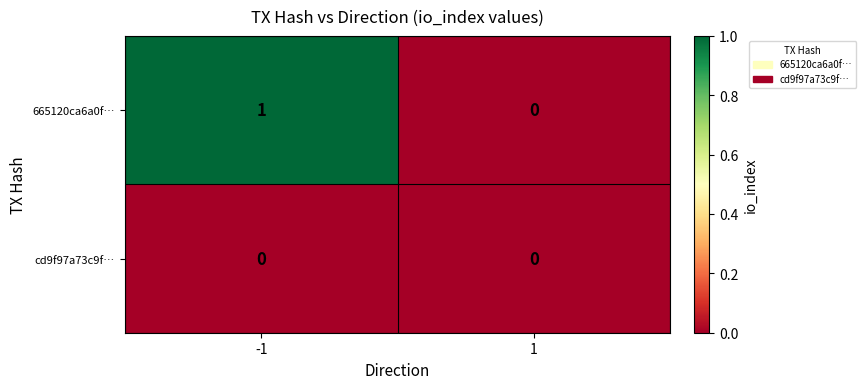

Is the value of cd9f97a73c9f… at 1 greater than the value of 665120ca6a0f… at -1?

No